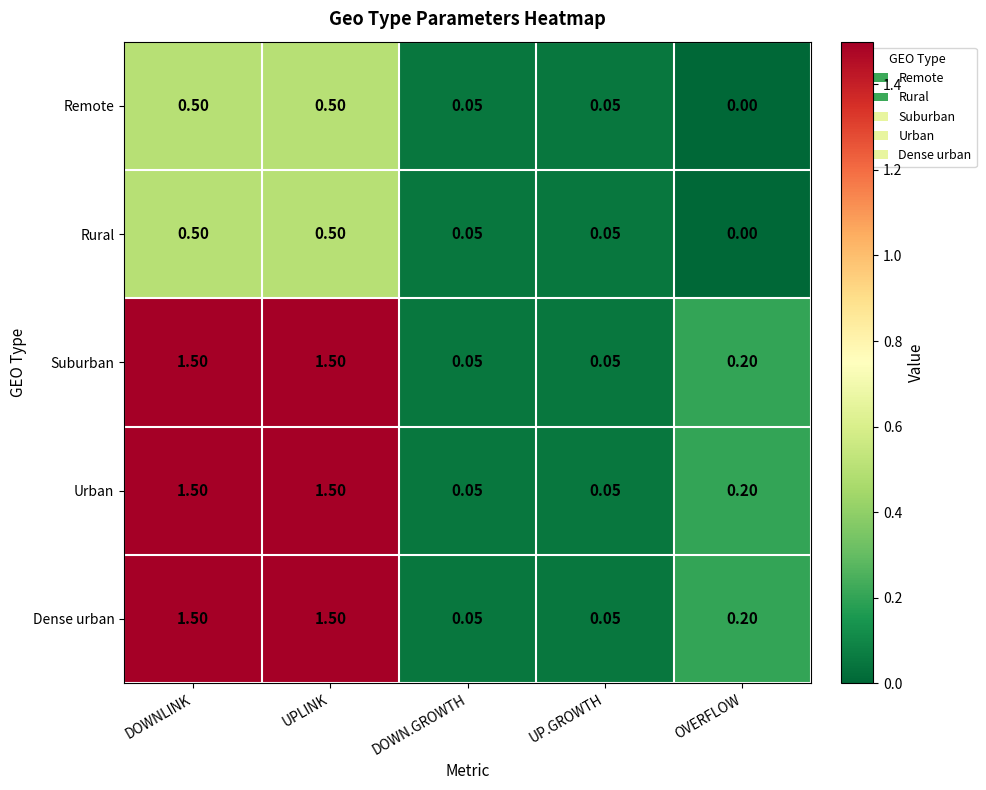

Is the value of Rural at DOWNLINK greater than the value of Suburban at DOWNLINK?

No